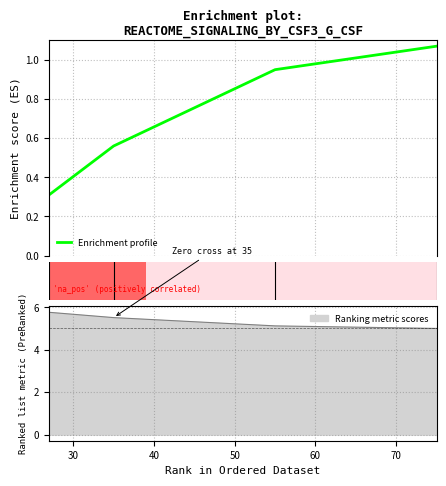

What is the sum of the values at 55 and 27?

1.3